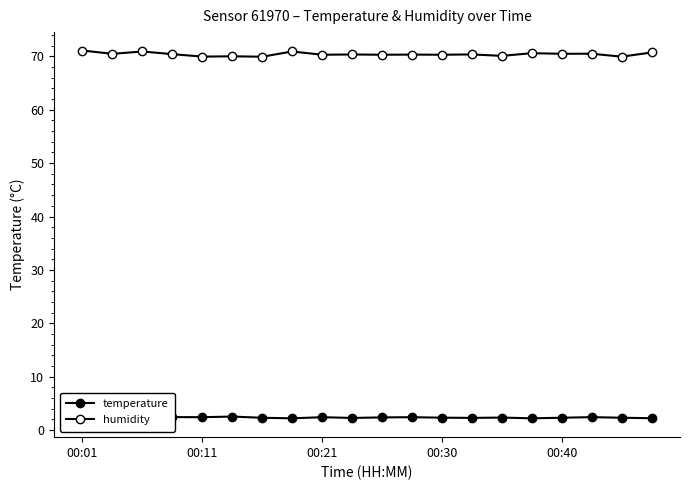

List the series in order of their overall mean, lowest first.

temperature, humidity